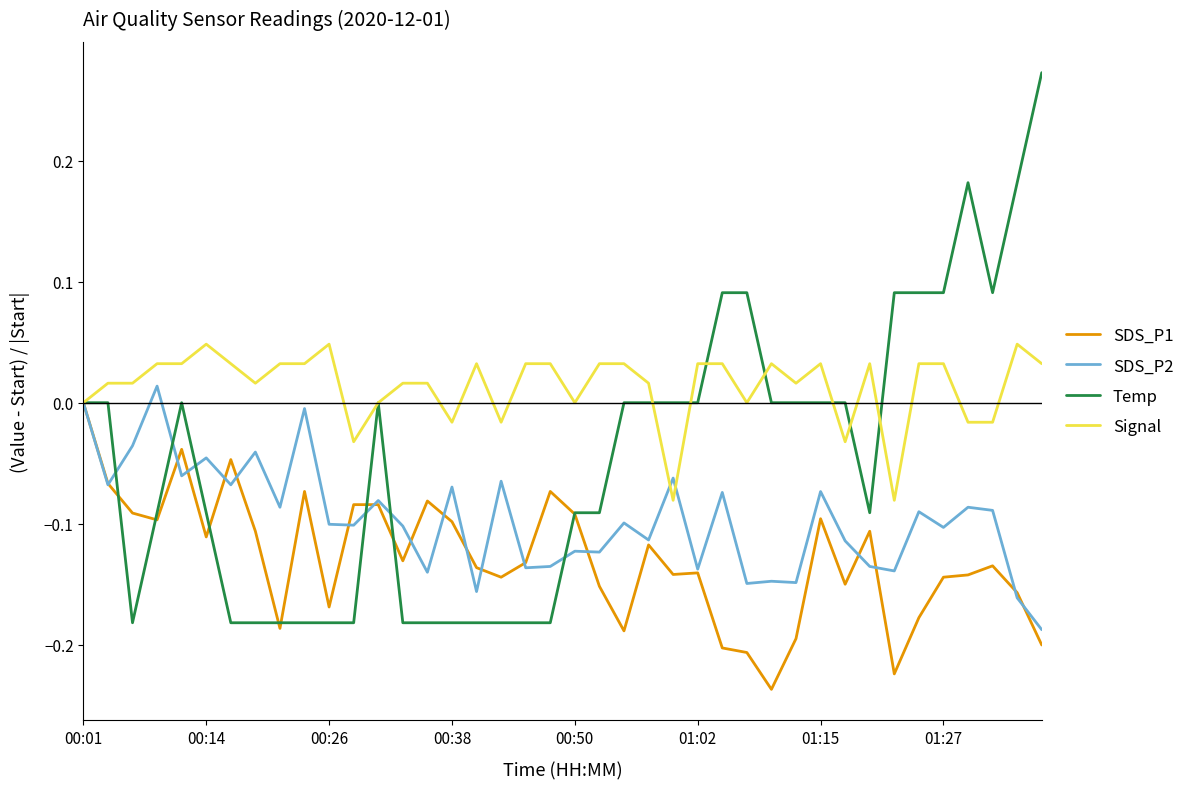

Rank the series by their average value, from highest to lowest.

Signal, Temp, SDS_P2, SDS_P1